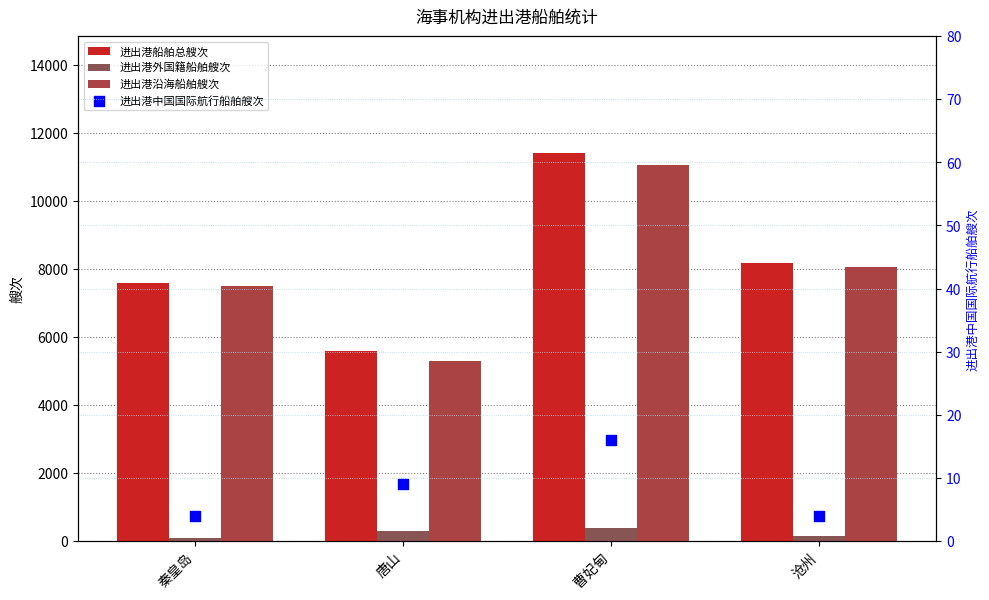

Is the value of 进出港外国籍船舶艘次 at 沧州 greater than the value of 进出港沿海船舶艘次 at 秦皇岛?

No